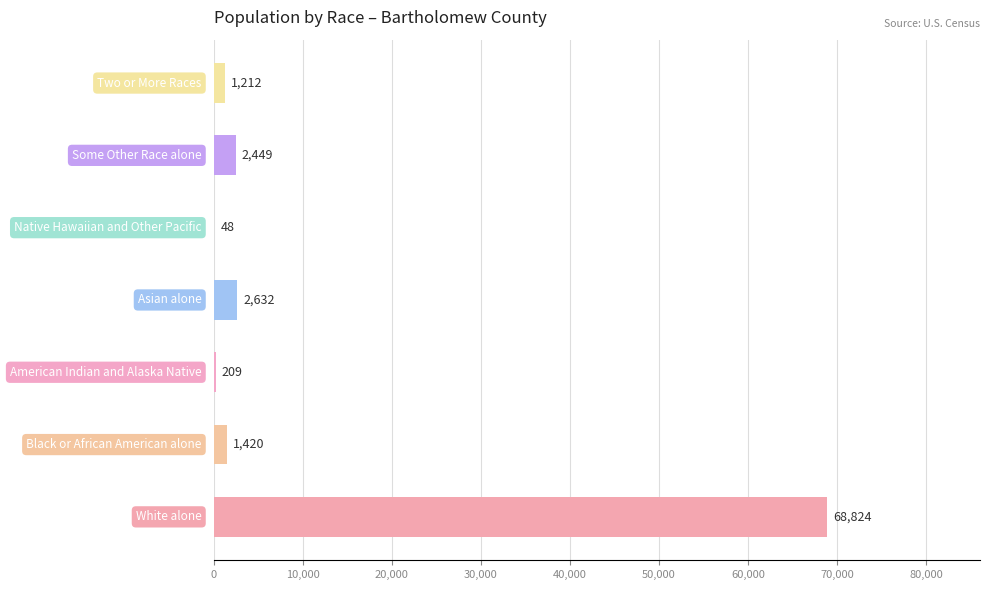

What is the greatest value displayed?

68824